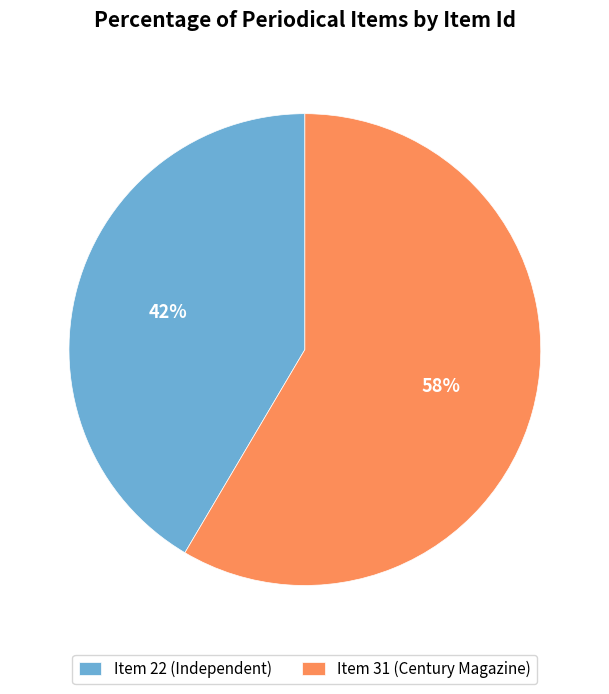

Is there any slice that represents more than half of the pie?

Yes